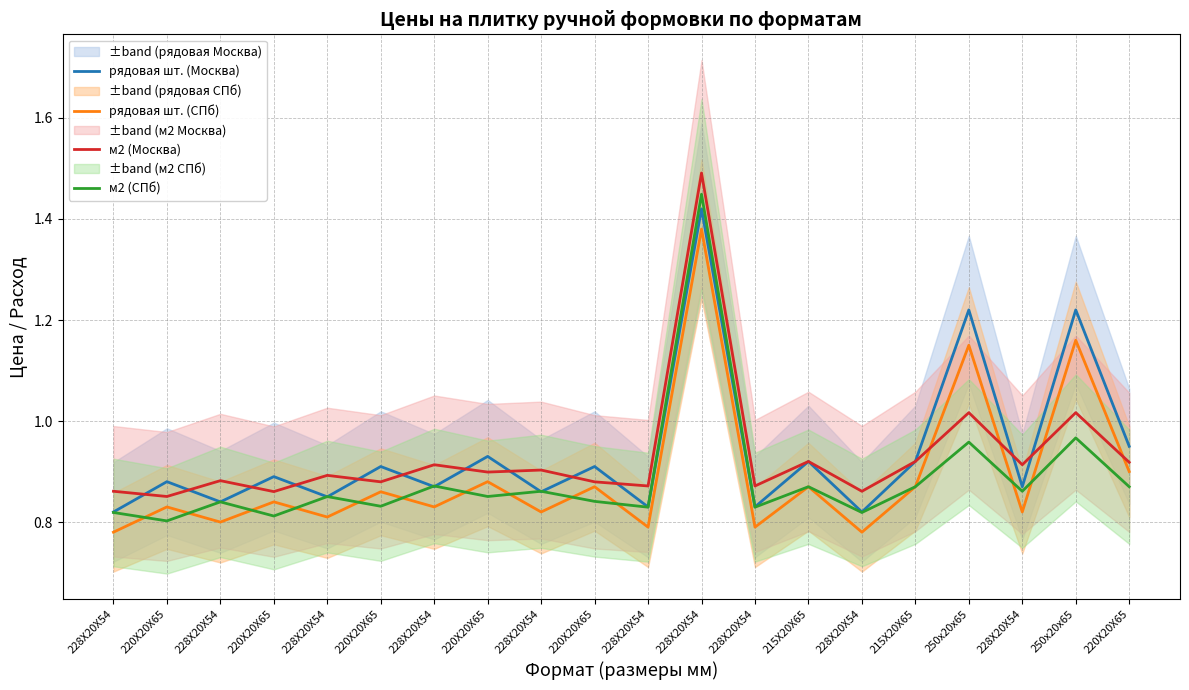

What are all the series names shown in the legend?

рядовая шт. (Москва), рядовая шт. (СПб), м2 (Москва), м2 (СПб)